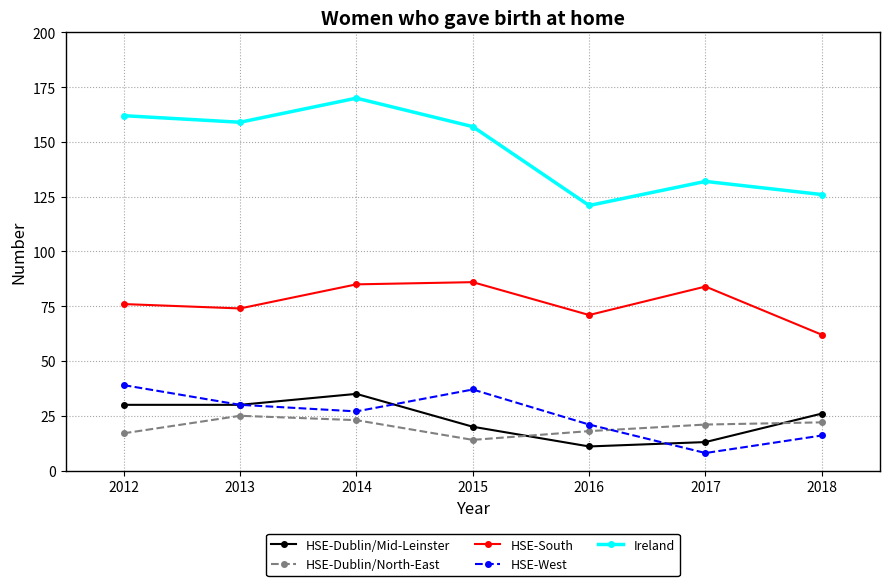

True or false: HSE-West has a value of 54 at 2013.

False